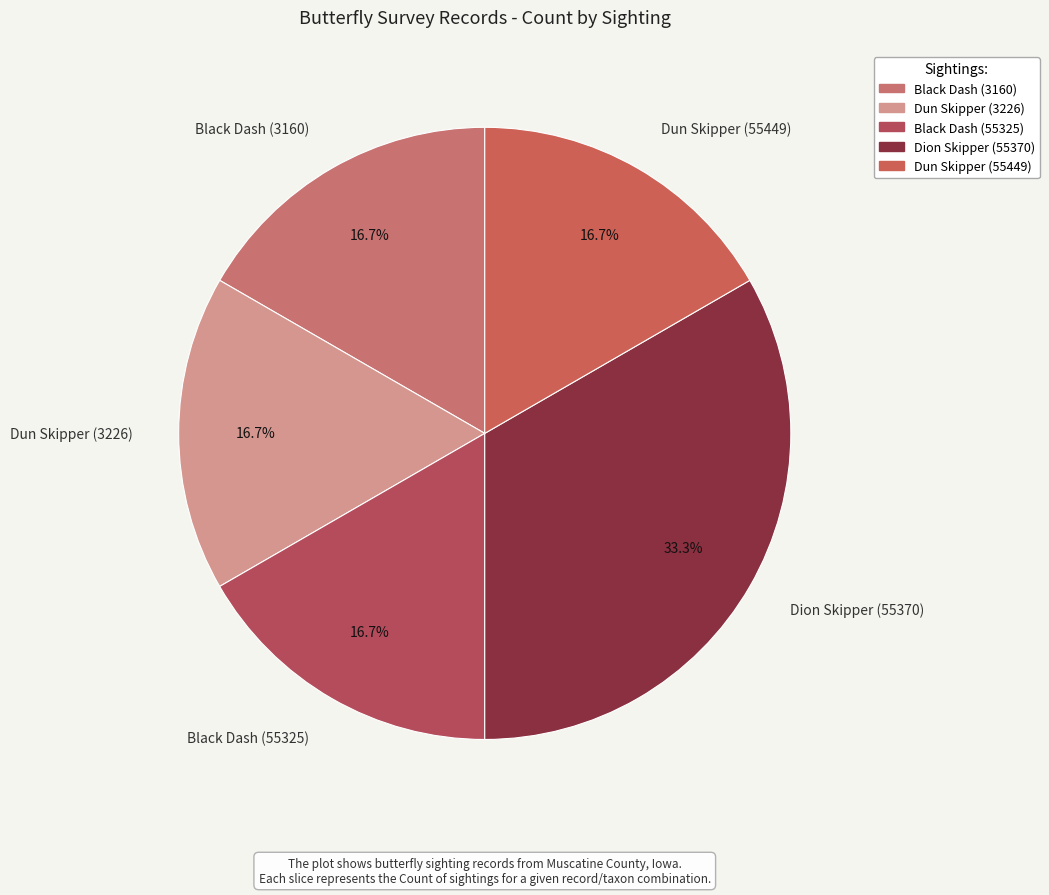

To the nearest percent, what is the combined percentage of Black Dash (55325) and Black Dash (3160)?

33%